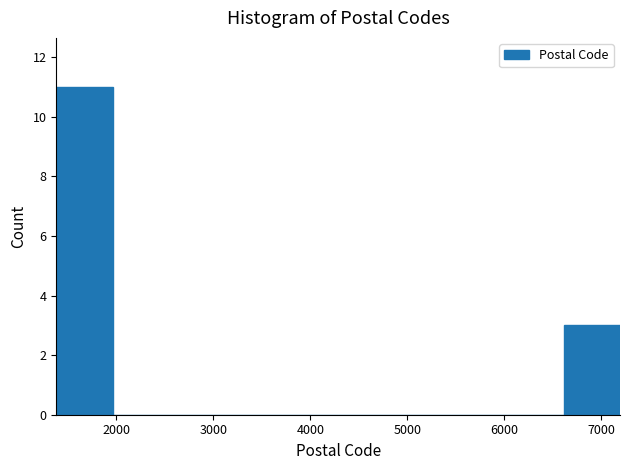

Reading left to right, list every bar in this chart as the range it spans on the x-axis followed by its height. Neither the bar edges nor the heights are printed on the chart, so give them approximately, as read against the axes.

1400 to 2000: 11
2000 to 2500: 0
2500 to 3100: 0
3100 to 3700: 0
3700 to 4300: 0
4300 to 4900: 0
4900 to 5400: 0
5400 to 6000: 0
6000 to 6600: 0
6600 to 7200: 3